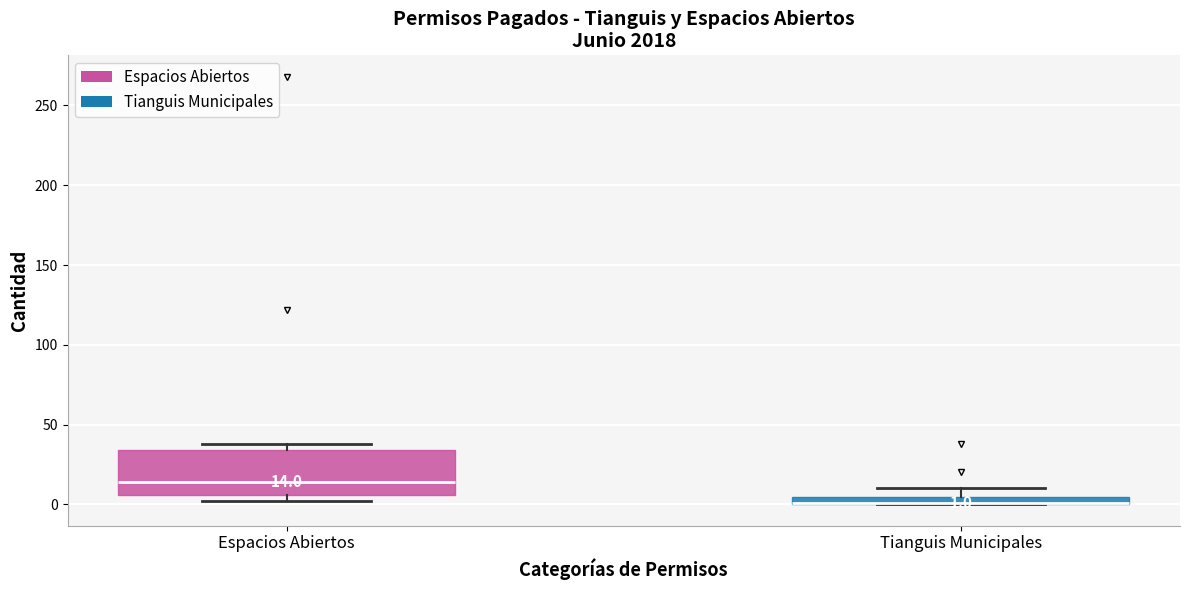

Which box is the tallest, from its lower edge to its upper edge?

Espacios Abiertos